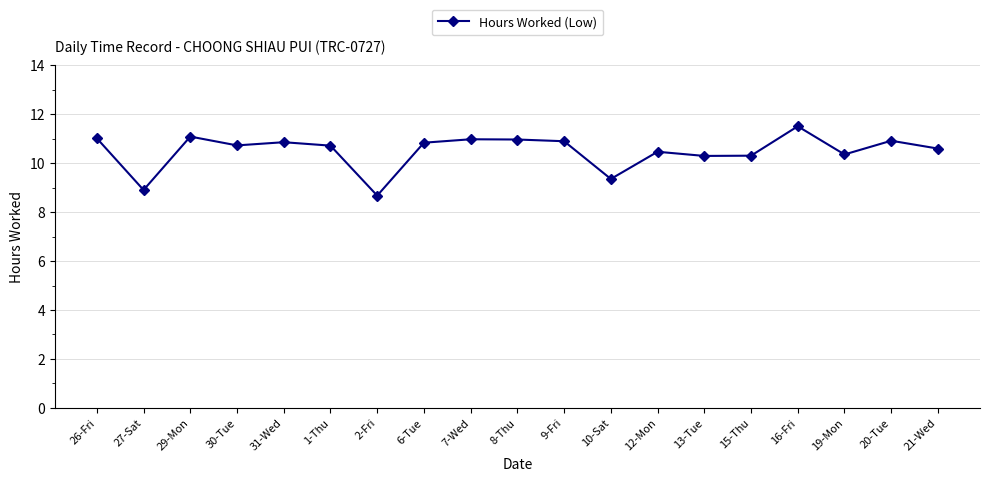

Count the number of values greater than 10.

16